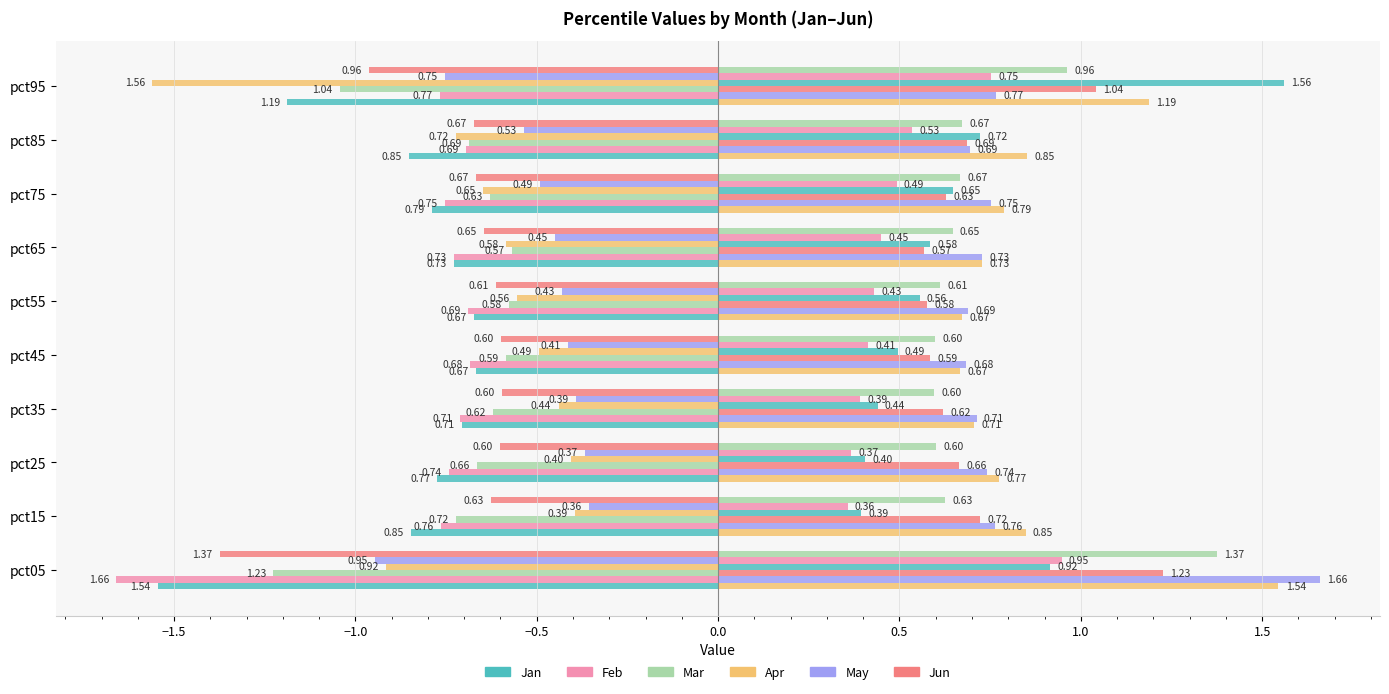

What is the difference between the second highest and minimum values in the Apr series?

1.2